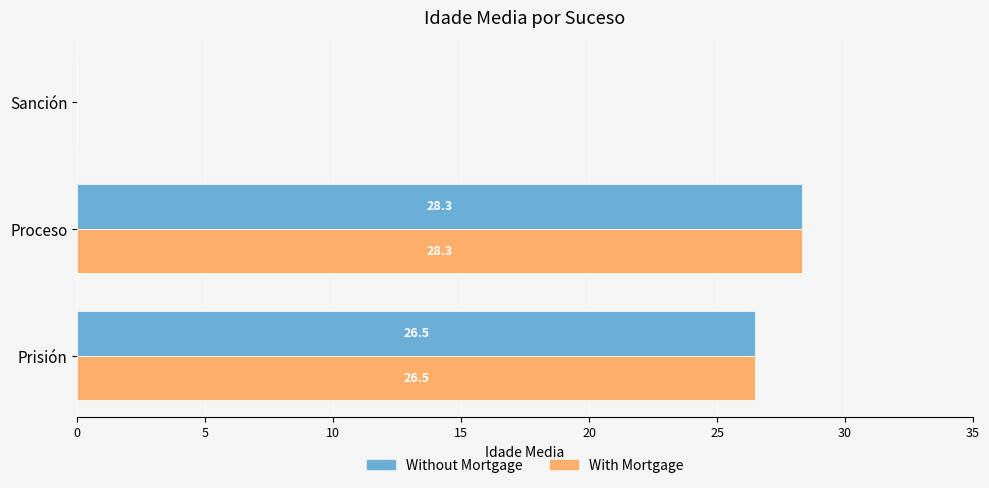

How many positive values does the Without Mortgage series have?

2